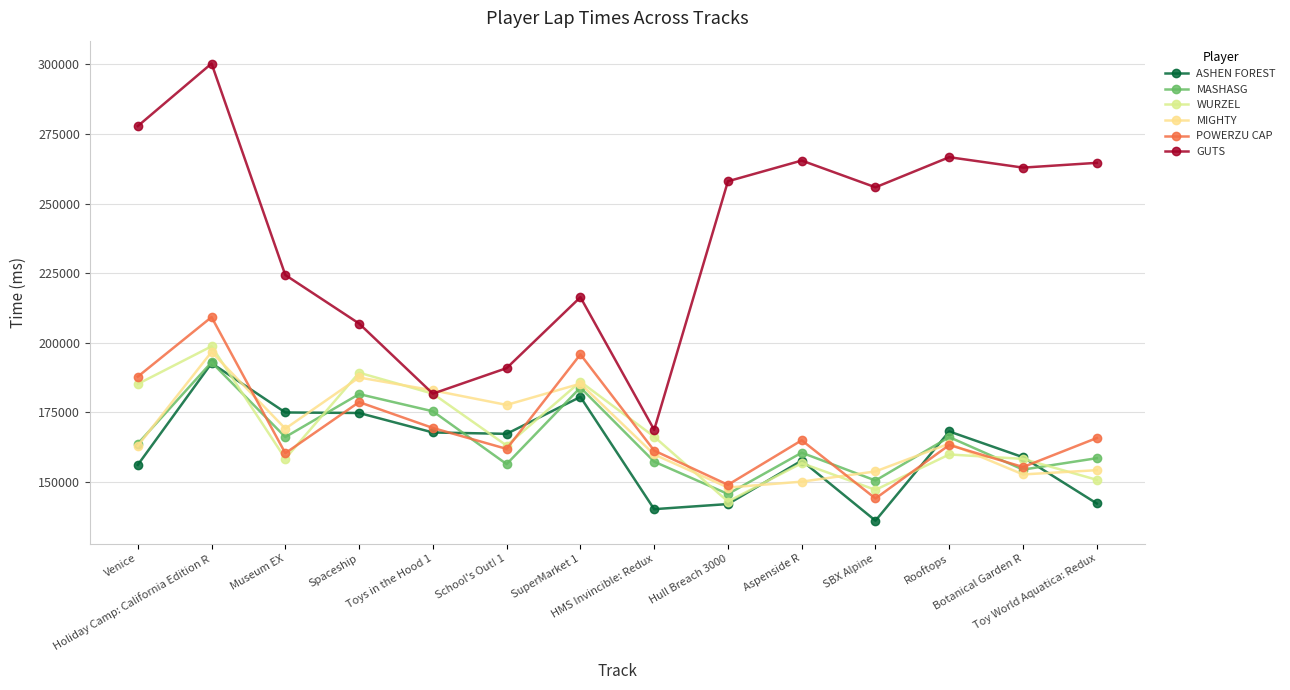

Is this an area chart (filled region under the line)?

No